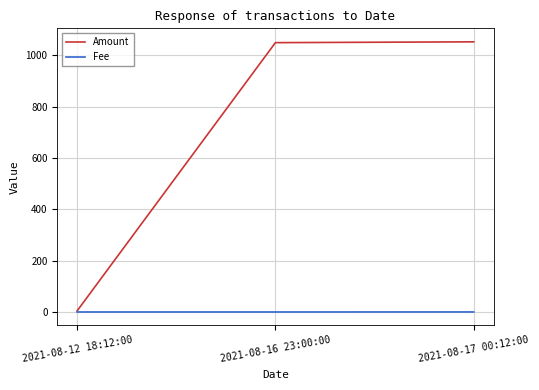

List the series in order of their overall mean, highest first.

Amount, Fee